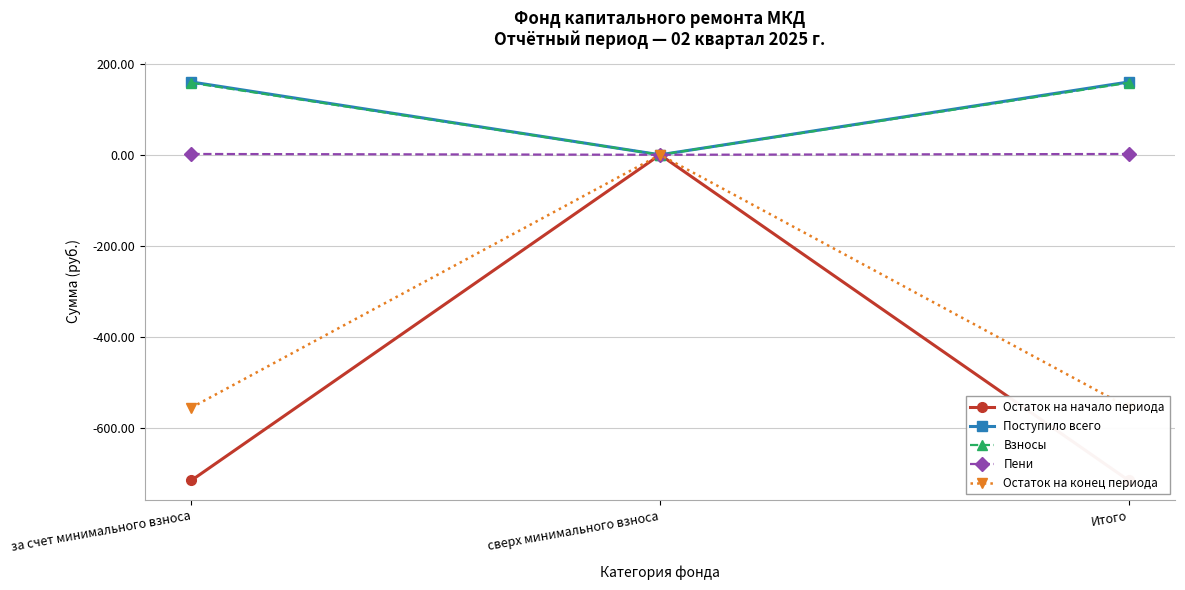

Rank the series at за счет минимального взноса from highest to lowest value.

Поступило всего, Взносы, Пени, Остаток на конец периода, Остаток на начало периода